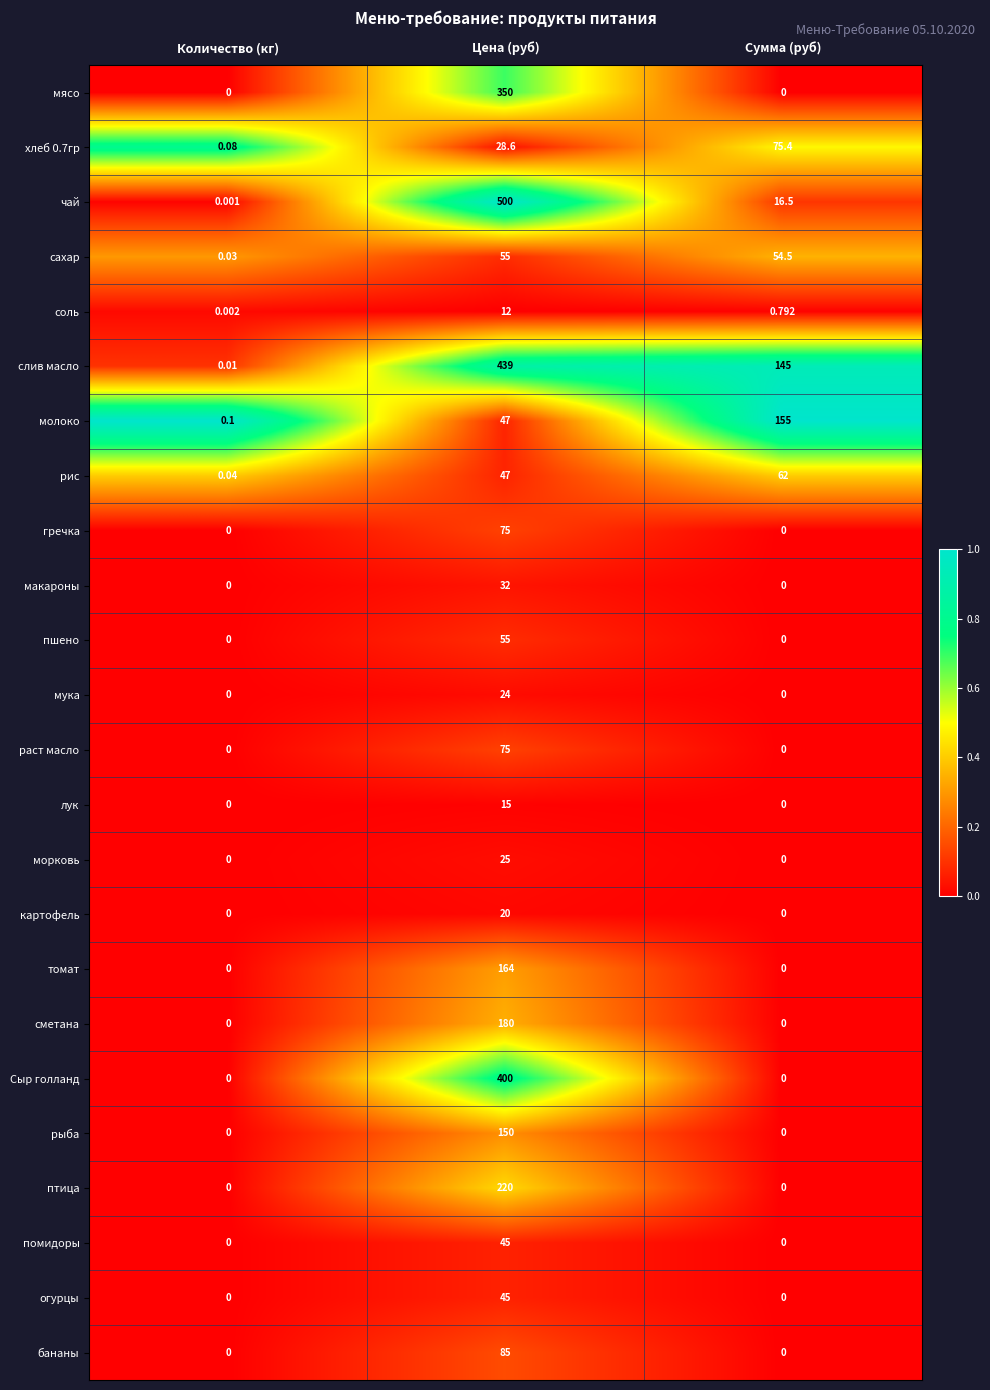

Which series has the largest total across all categories?

слив масло